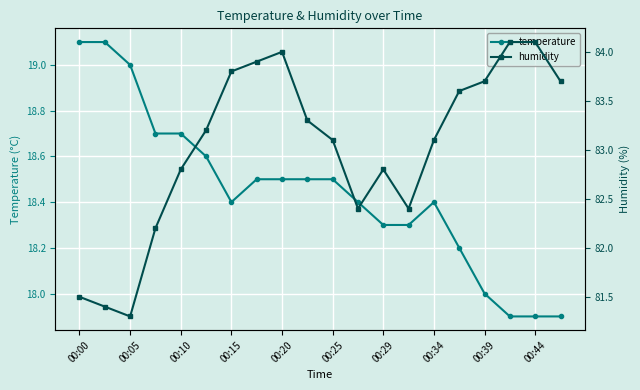

True or false: temperature and humidity cross at least once.

False